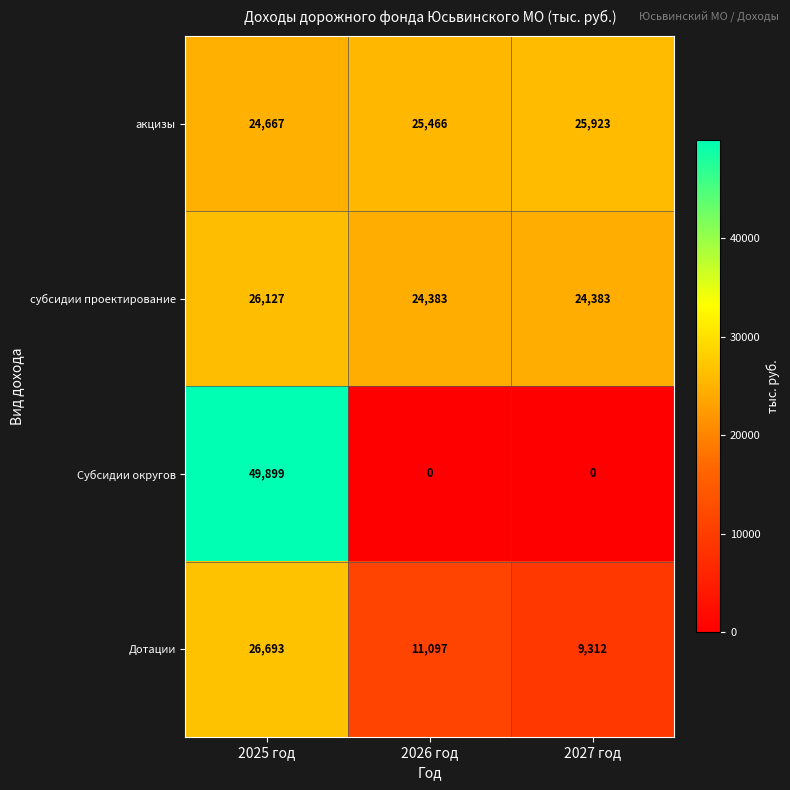

True or false: субсидии проектирование has a value of 36634 at 2025 год.

False